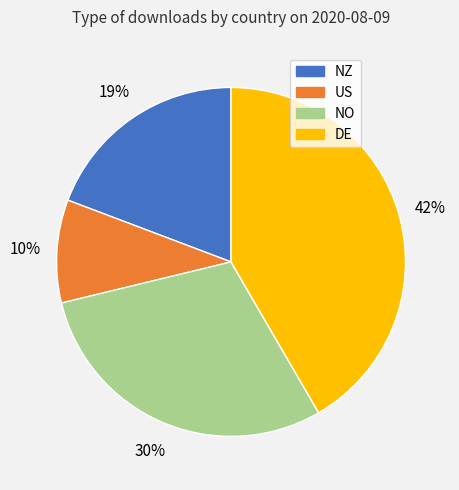

Is there a majority slice in this chart?

No